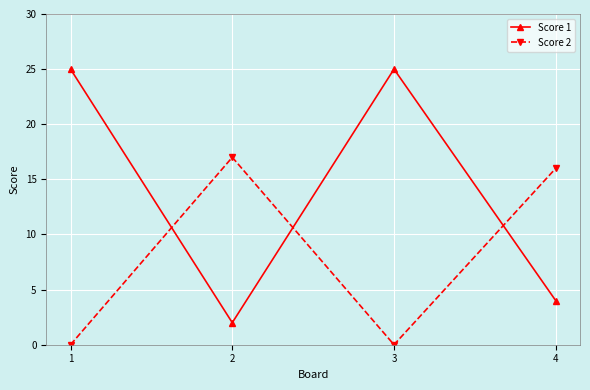

How many interior local peaks does the Score 1 series have?

1